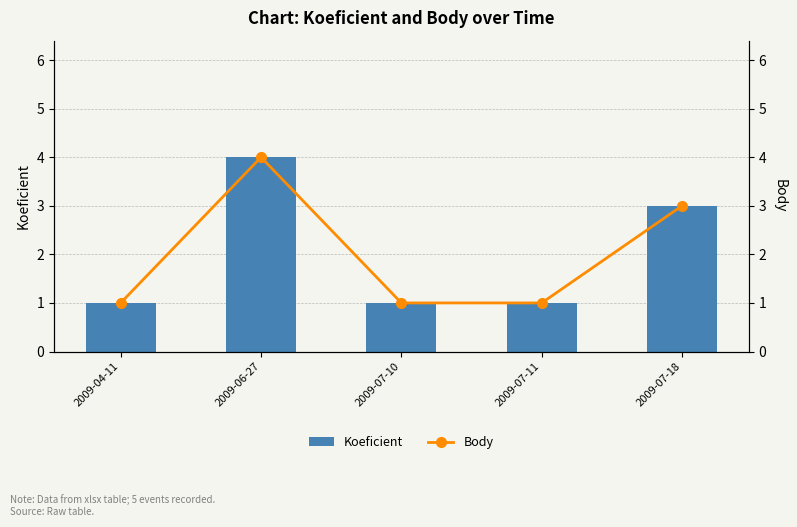

What is the sum of the Koeficient values at 2009-07-10 and 2009-07-11?

2